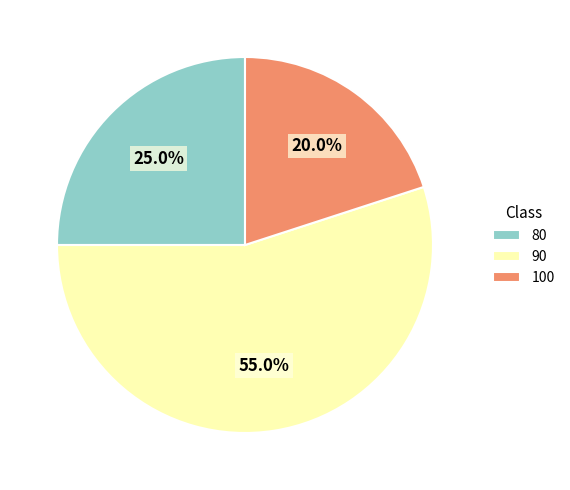

Approximately how many times larger is the value at 90 compared to 80?

2.2